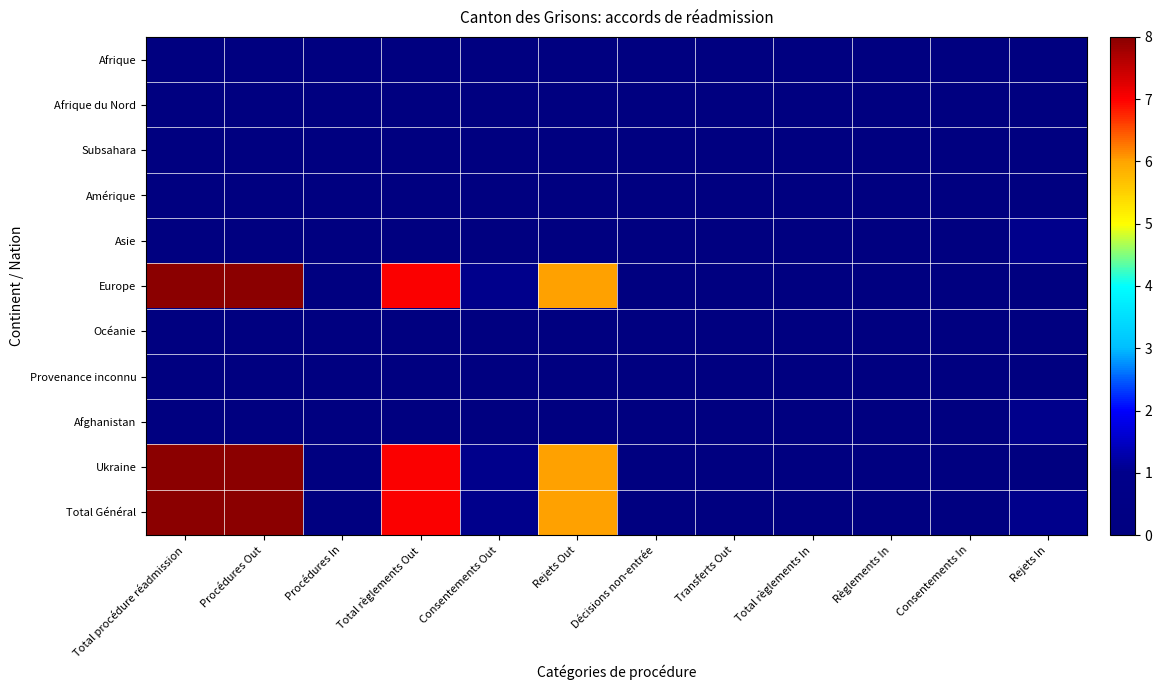

Reading right to left, what are all the values shown in this chart?

Afrique: Rejets In=0	Consentements In=0	Règlements In=0	Total règlements In=0	Transferts Out=0	Décisions non-entrée=0	Rejets Out=0	Consentements Out=0	Total règlements Out=0	Procédures In=0	Procédures Out=0	Total procédure réadmission=0
Afrique du Nord: Rejets In=0	Consentements In=0	Règlements In=0	Total règlements In=0	Transferts Out=0	Décisions non-entrée=0	Rejets Out=0	Consentements Out=0	Total règlements Out=0	Procédures In=0	Procédures Out=0	Total procédure réadmission=0
Subsahara: Rejets In=0	Consentements In=0	Règlements In=0	Total règlements In=0	Transferts Out=0	Décisions non-entrée=0	Rejets Out=0	Consentements Out=0	Total règlements Out=0	Procédures In=0	Procédures Out=0	Total procédure réadmission=0
Amérique: Rejets In=0	Consentements In=0	Règlements In=0	Total règlements In=0	Transferts Out=0	Décisions non-entrée=0	Rejets Out=0	Consentements Out=0	Total règlements Out=0	Procédures In=0	Procédures Out=0	Total procédure réadmission=0
Asie: Rejets In=1	Consentements In=0	Règlements In=0	Total règlements In=0	Transferts Out=0	Décisions non-entrée=0	Rejets Out=0	Consentements Out=0	Total règlements Out=0	Procédures In=0	Procédures Out=0	Total procédure réadmission=0
Europe: Rejets In=0	Consentements In=0	Règlements In=0	Total règlements In=0	Transferts Out=0	Décisions non-entrée=0	Rejets Out=6	Consentements Out=1	Total règlements Out=7	Procédures In=0	Procédures Out=8	Total procédure réadmission=8
Océanie: Rejets In=0	Consentements In=0	Règlements In=0	Total règlements In=0	Transferts Out=0	Décisions non-entrée=0	Rejets Out=0	Consentements Out=0	Total règlements Out=0	Procédures In=0	Procédures Out=0	Total procédure réadmission=0
Provenance inconnu: Rejets In=0	Consentements In=0	Règlements In=0	Total règlements In=0	Transferts Out=0	Décisions non-entrée=0	Rejets Out=0	Consentements Out=0	Total règlements Out=0	Procédures In=0	Procédures Out=0	Total procédure réadmission=0
Afghanistan: Rejets In=1	Consentements In=0	Règlements In=0	Total règlements In=0	Transferts Out=0	Décisions non-entrée=0	Rejets Out=0	Consentements Out=0	Total règlements Out=0	Procédures In=0	Procédures Out=0	Total procédure réadmission=0
Ukraine: Rejets In=0	Consentements In=0	Règlements In=0	Total règlements In=0	Transferts Out=0	Décisions non-entrée=0	Rejets Out=6	Consentements Out=1	Total règlements Out=7	Procédures In=0	Procédures Out=8	Total procédure réadmission=8
Total Général: Rejets In=1	Consentements In=0	Règlements In=0	Total règlements In=0	Transferts Out=0	Décisions non-entrée=0	Rejets Out=6	Consentements Out=1	Total règlements Out=7	Procédures In=0	Procédures Out=8	Total procédure réadmission=8